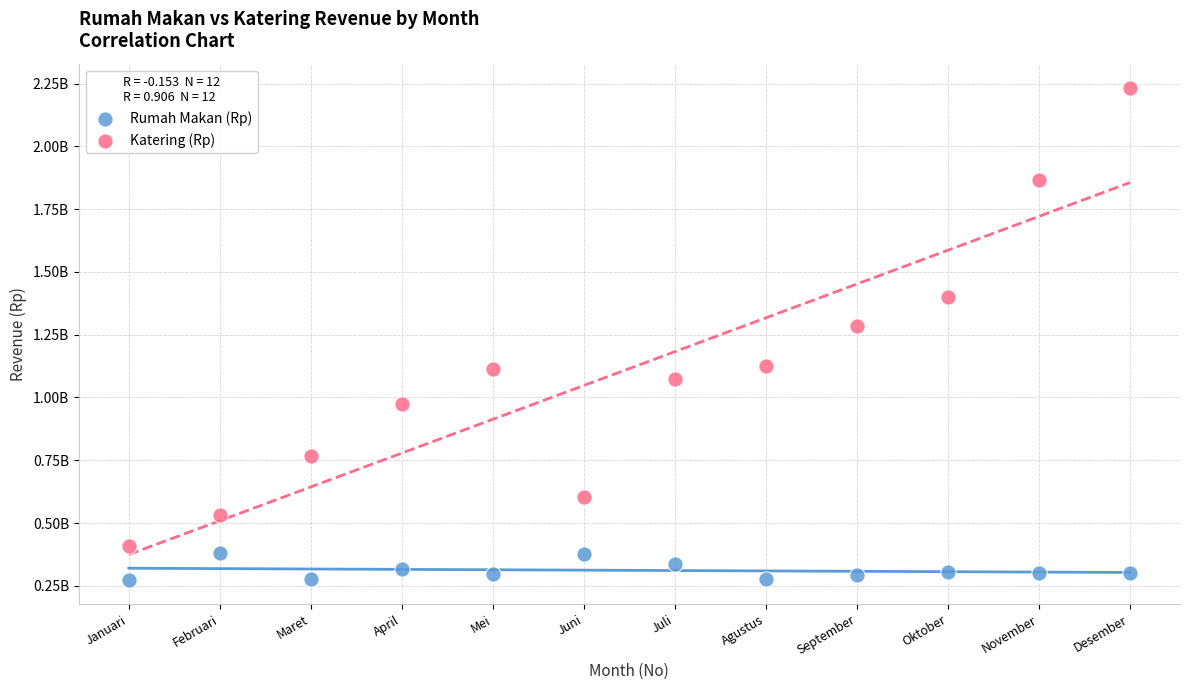

Which series has the largest Y range (max minus min)?

Katering (Rp)